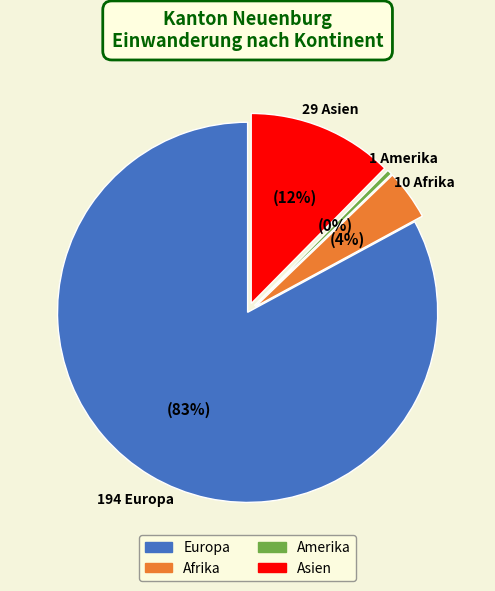

True or false: Asien accounts for 18% of the total.

False